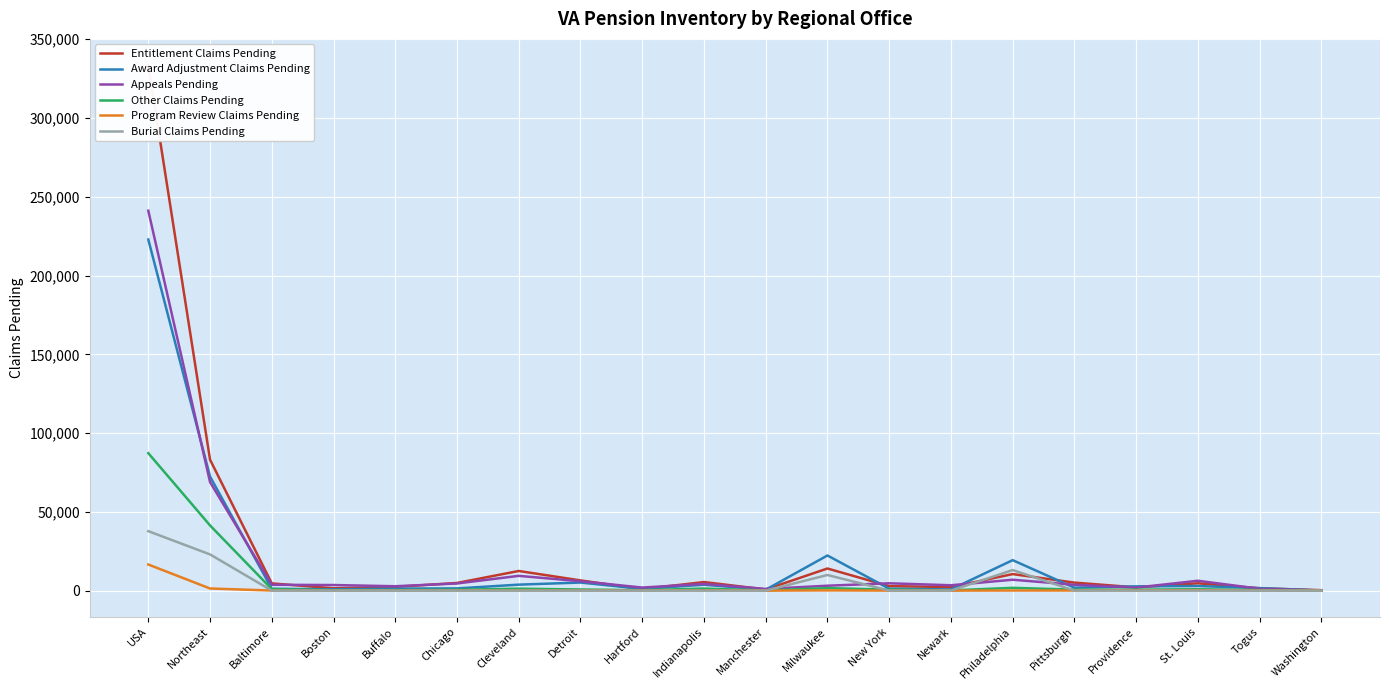

Which series has the largest total across all categories?

Entitlement Claims Pending